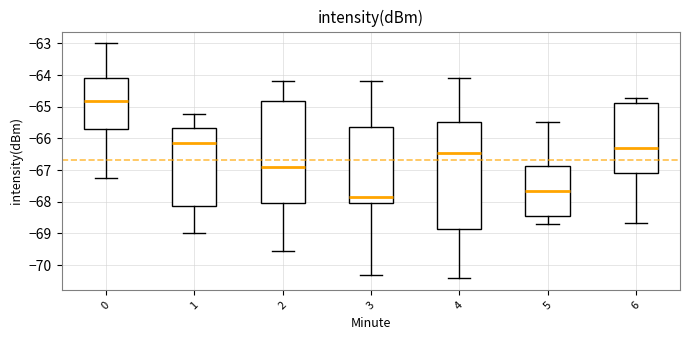

Comparing the boxes themselves (not the whiskers), which one is the tallest?

4